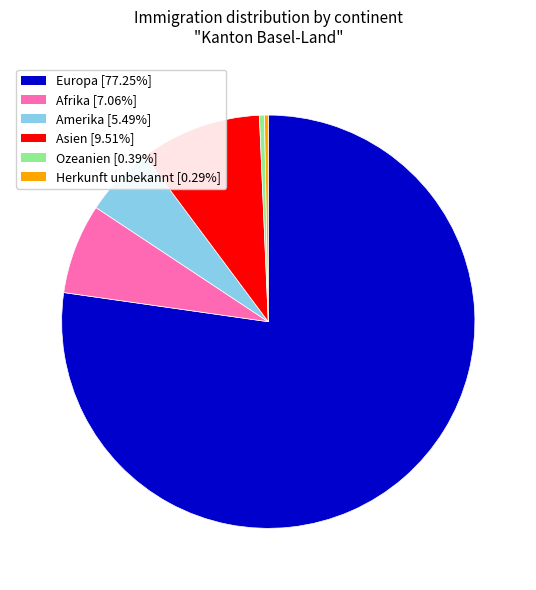

Which category has the biggest portion of the pie?

Europa